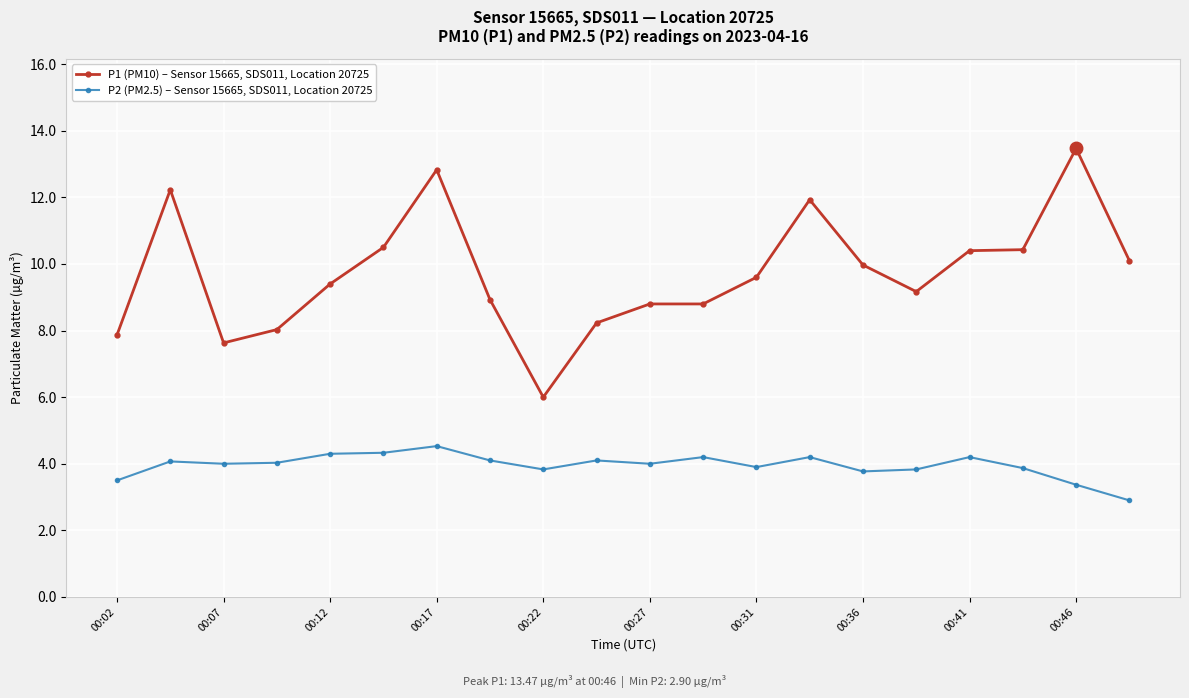

What is the maximum value shown in the chart?

13.5